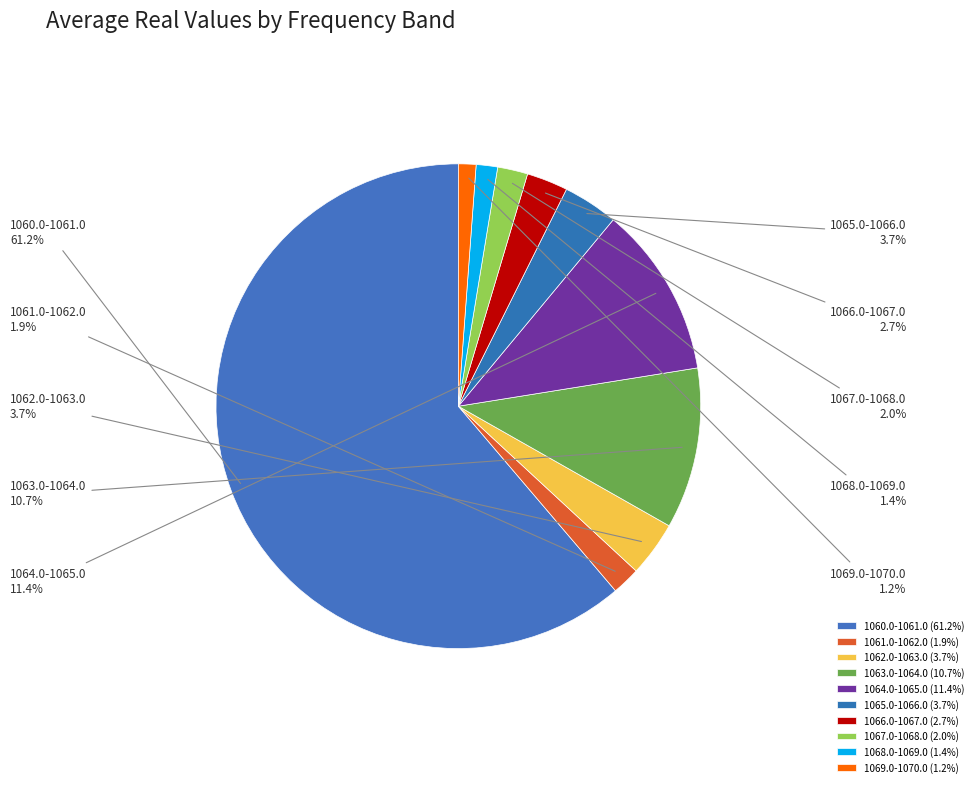

Approximately how many times larger is the value at 1062.0-1063.0 compared to 1069.0-1070.0?

3.1